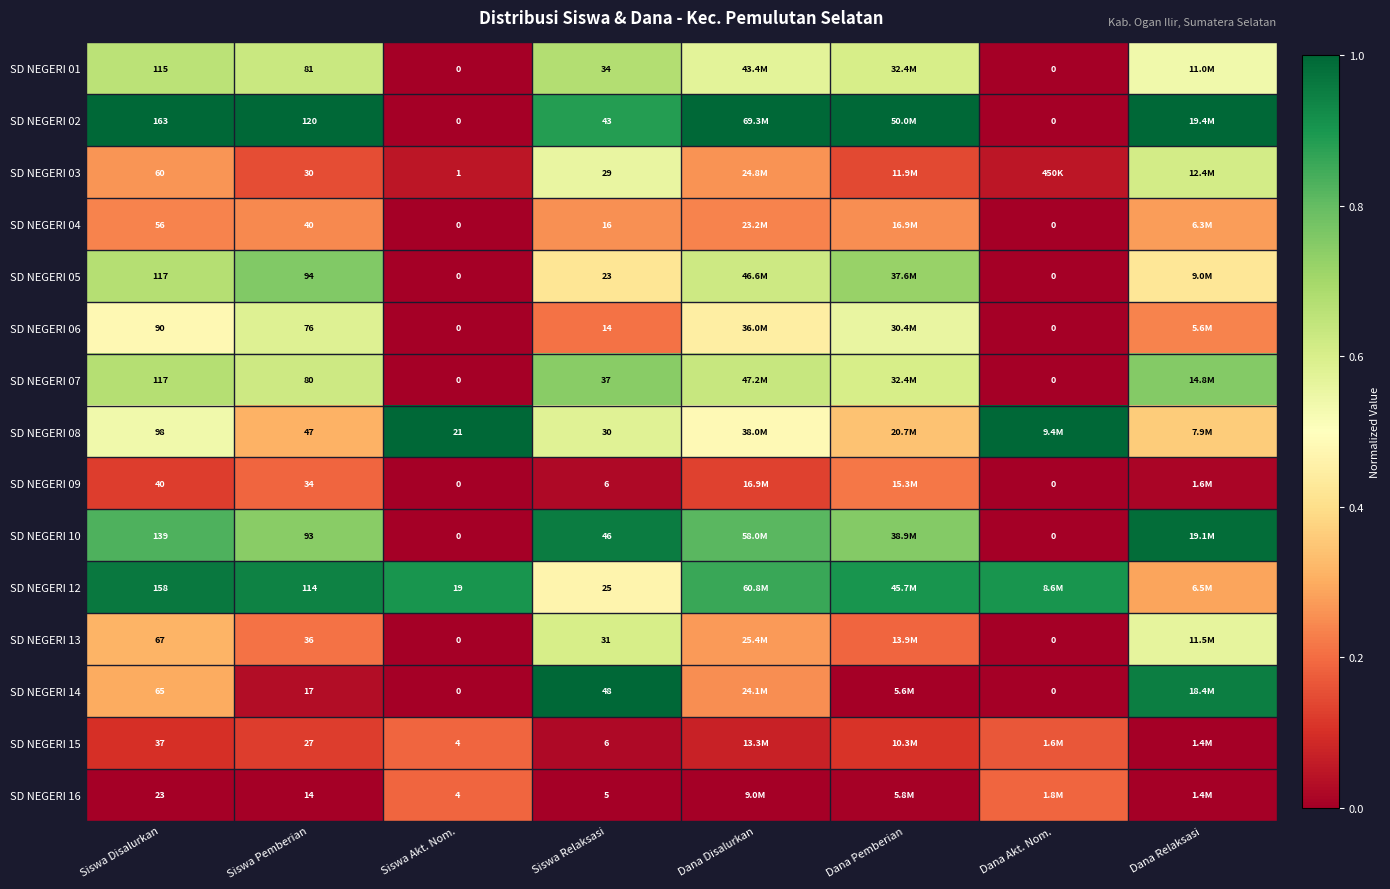

How many positive values does the SD NEGERI 10 series have?

6